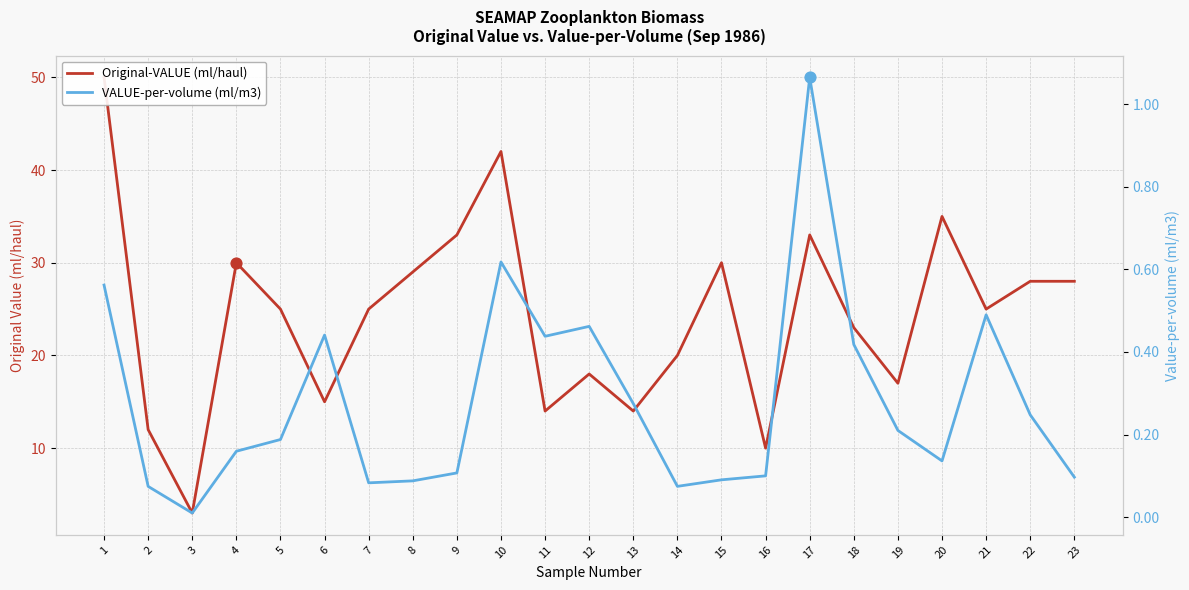

Which series has the widest spread of Y values?

Original-VALUE (ml/haul)